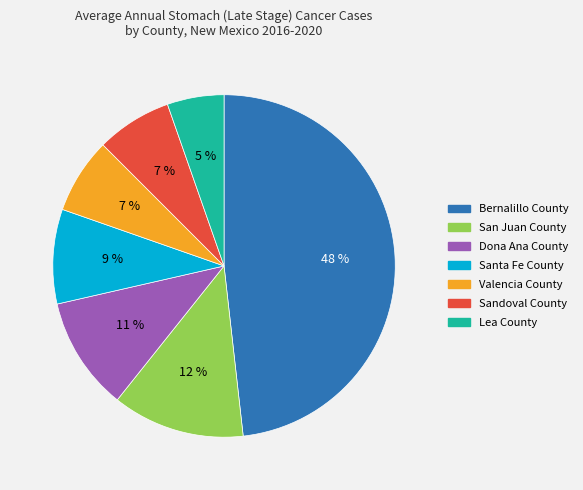

What percentage is the Lea County slice, to the nearest percent?

5%